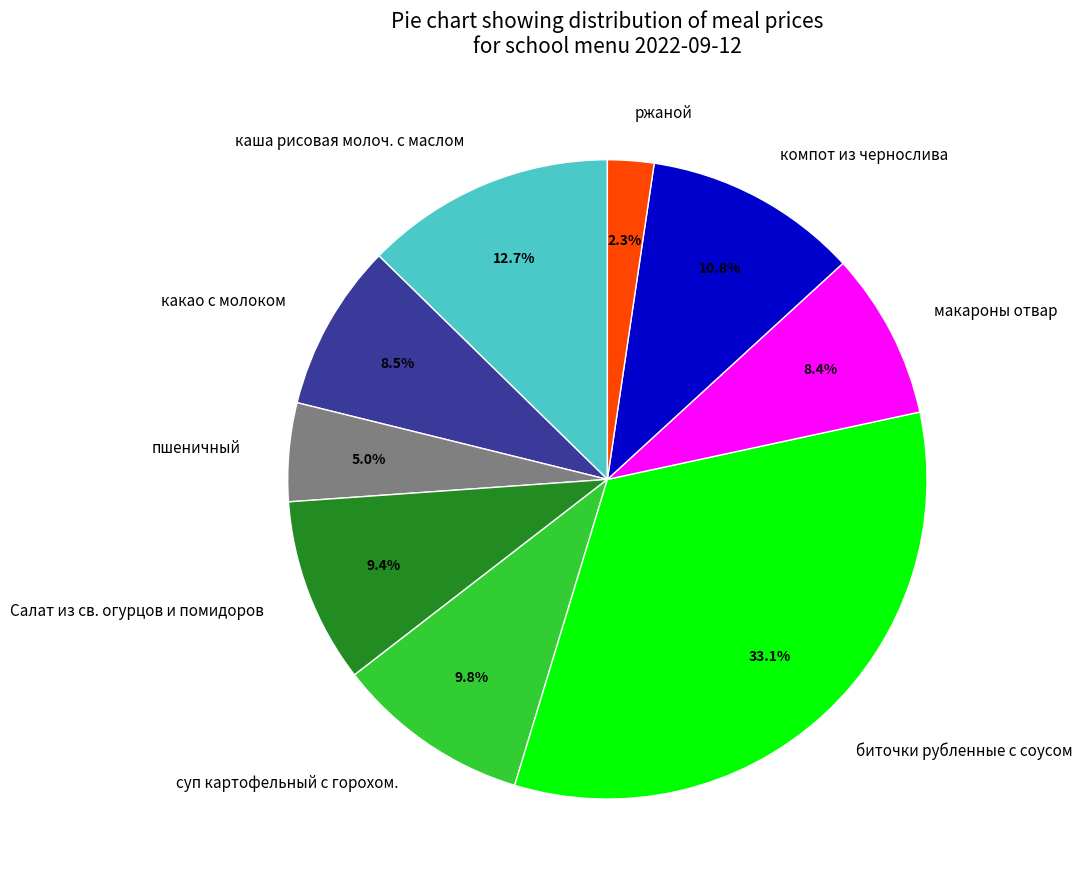

What percentage is the пшеничный slice, to the nearest percent?

5%